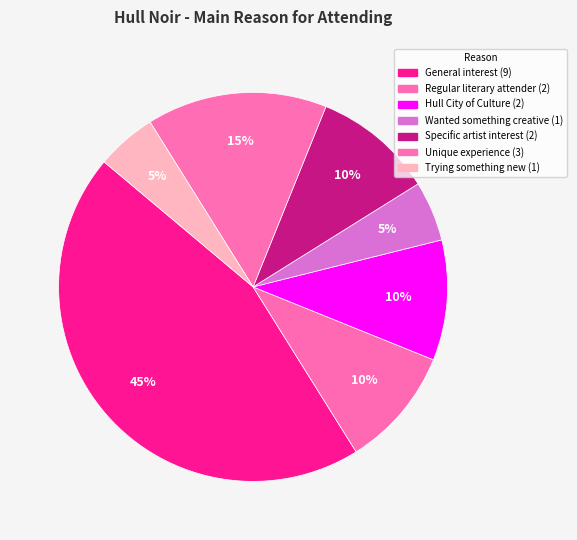

Does any single category account for the majority?

No